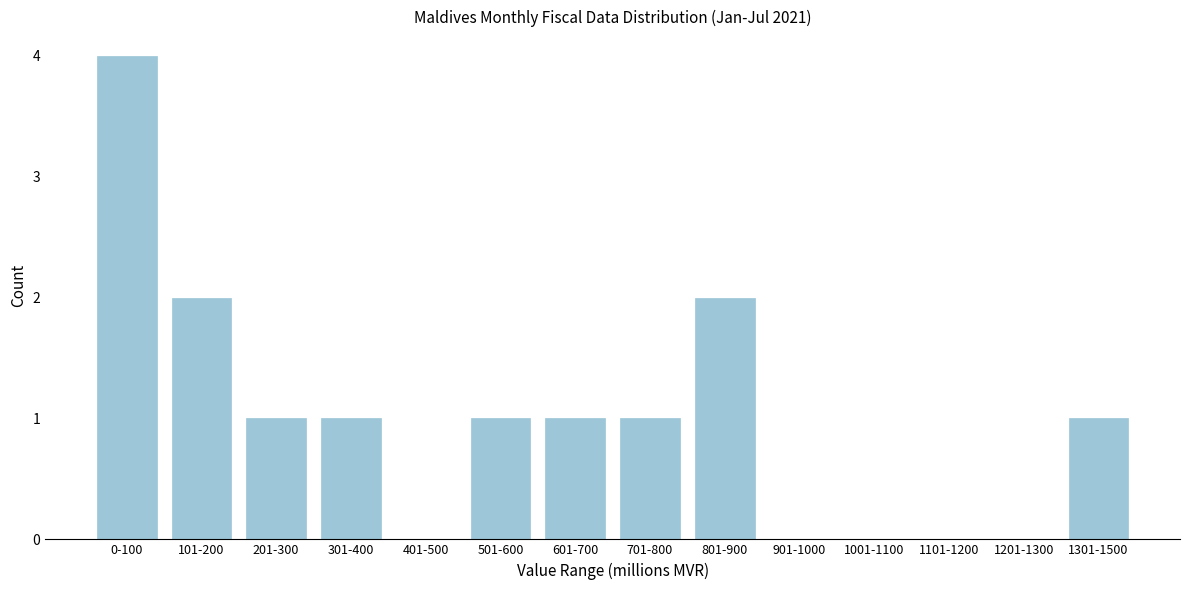

Reading left to right, what are all the values shown in this chart?

0-100=4	101-200=2	201-300=1	301-400=1	401-500=0	501-600=1	601-700=1	701-800=1	801-900=2	901-1000=0	1001-1100=0	1101-1200=0	1201-1300=0	1301-1500=1